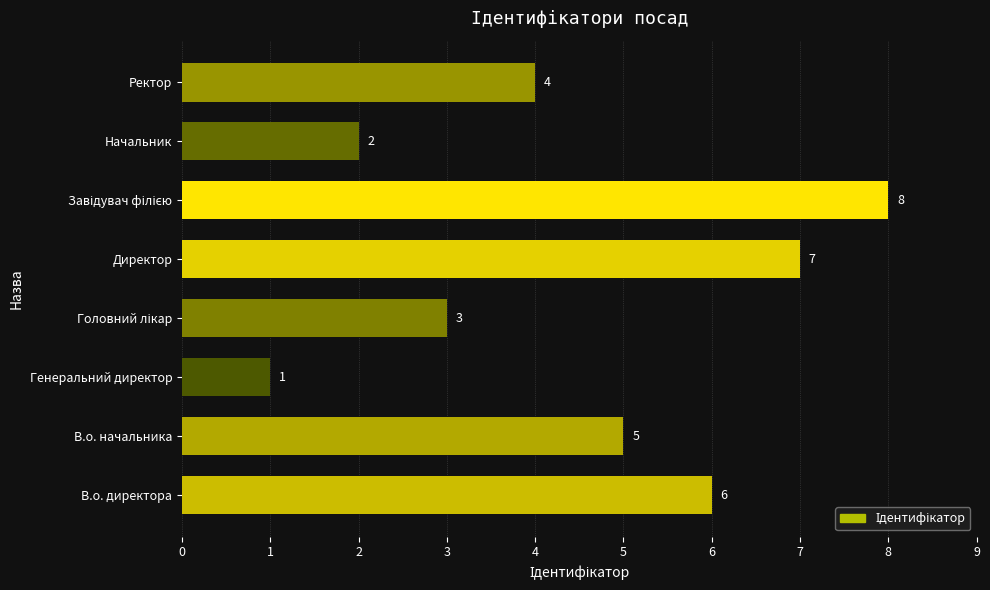

What is the minimum value shown in the chart?

1